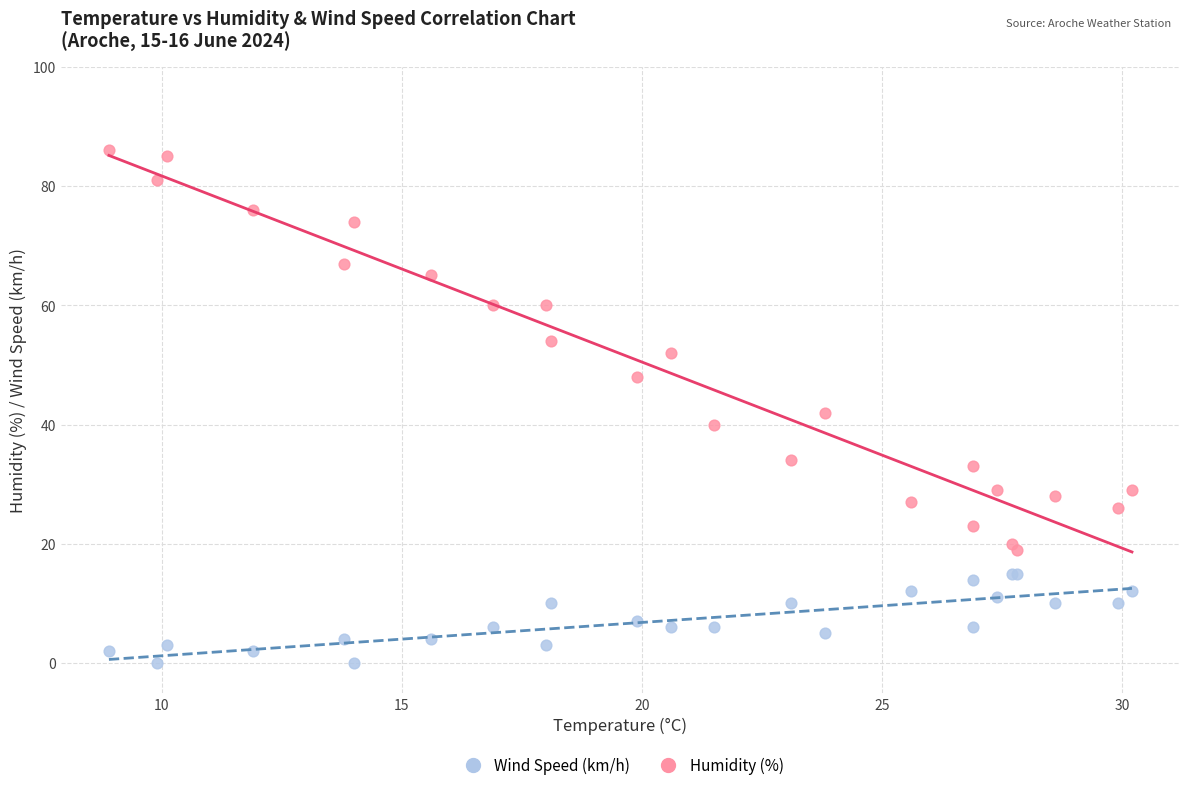

Which series has the largest Y range (max minus min)?

Humidity (%)